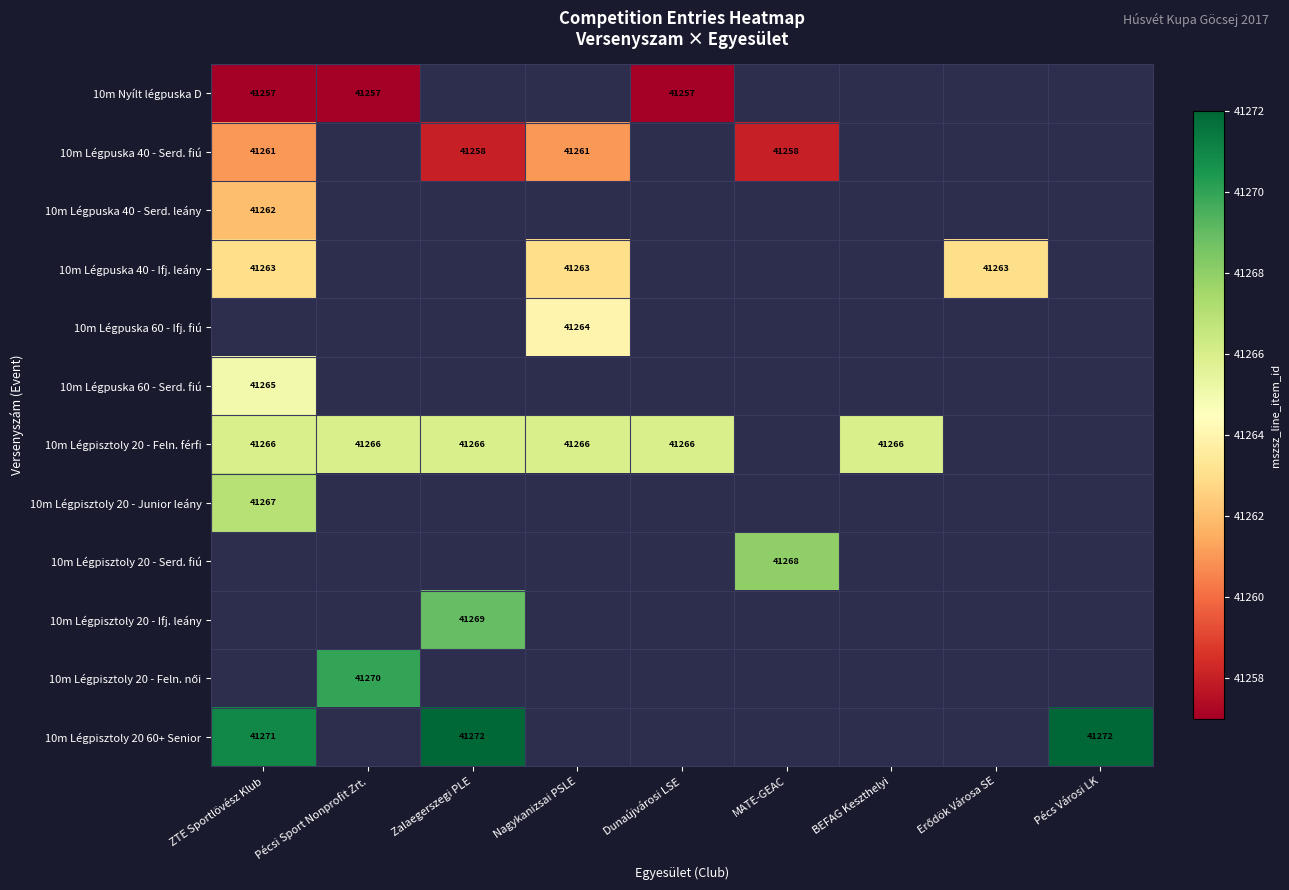

At which label does 10m Légpisztoly 20 - Feln. férfi reach its peak?

ZTE Sportlövész Klub